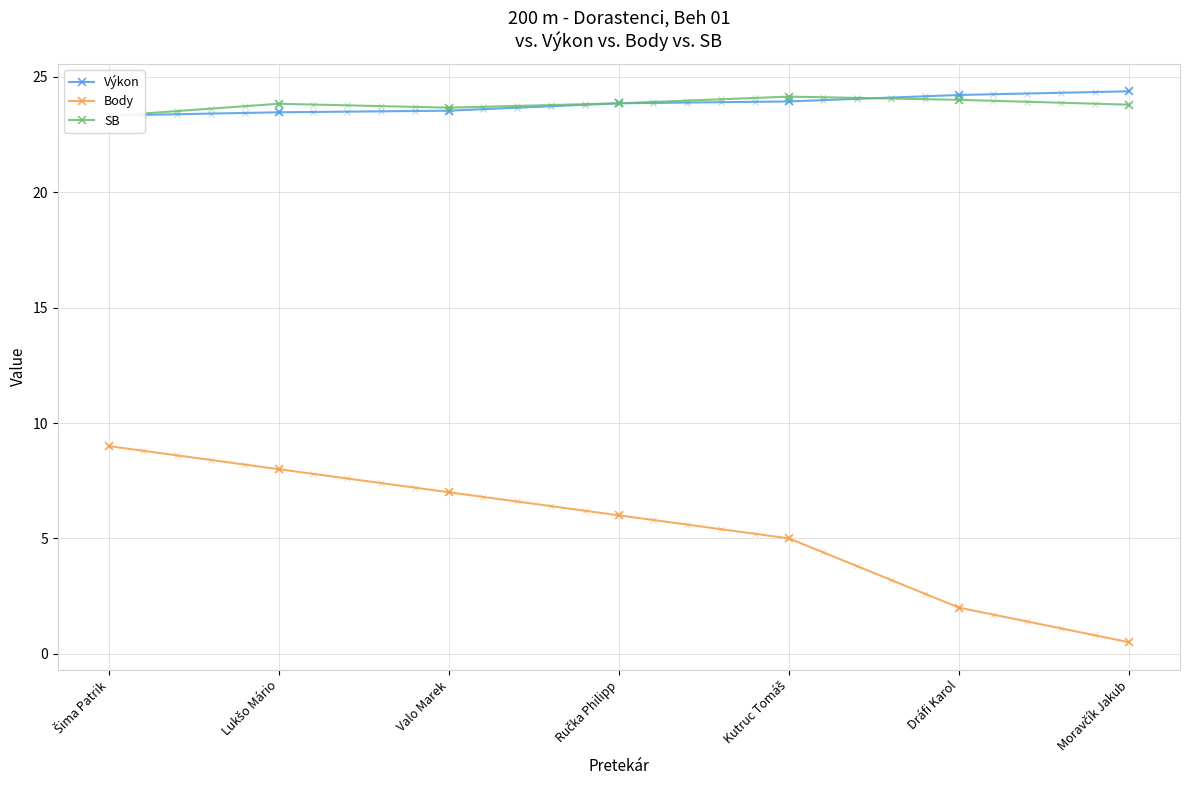

At which category is the sum across all series the highest?

Šima Patrik